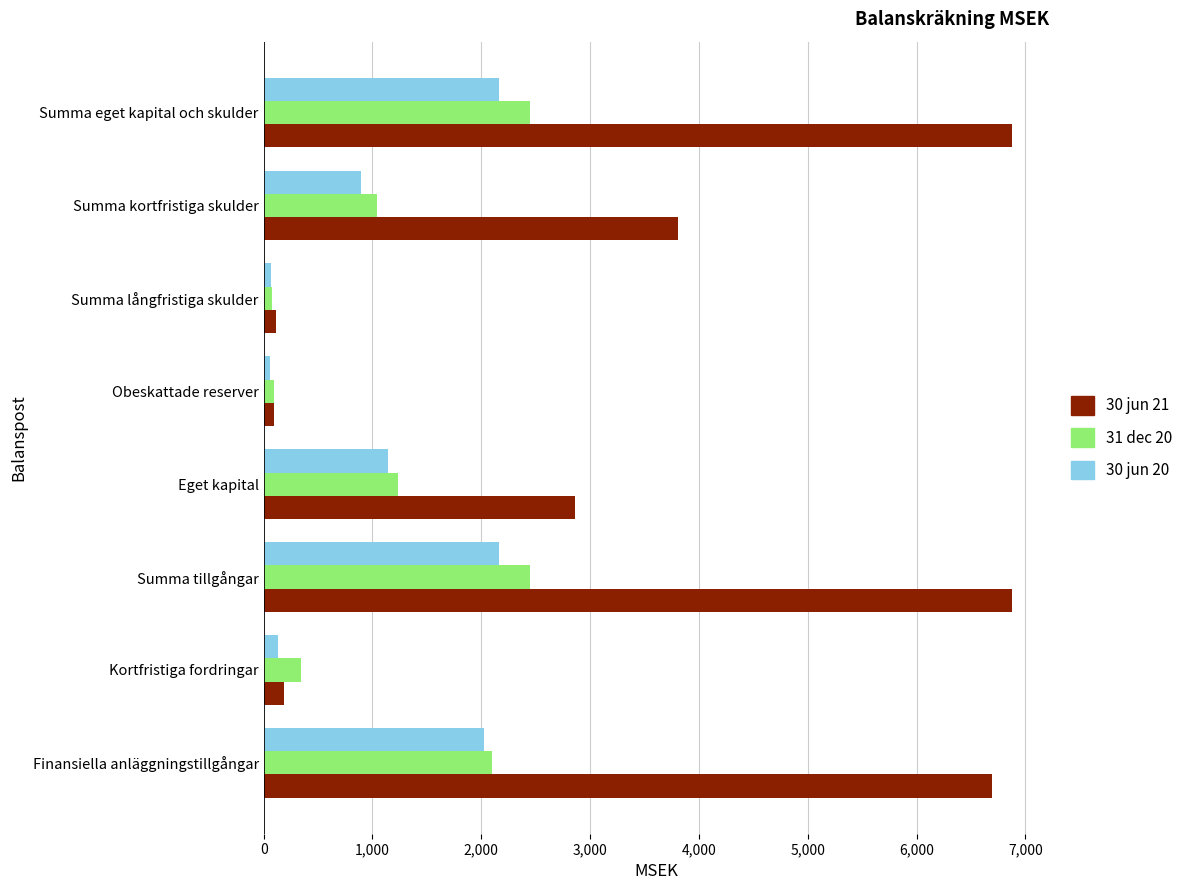

The 30 jun 20 series shows 2160 at Summa eget kapital och skulder. True or false?

True